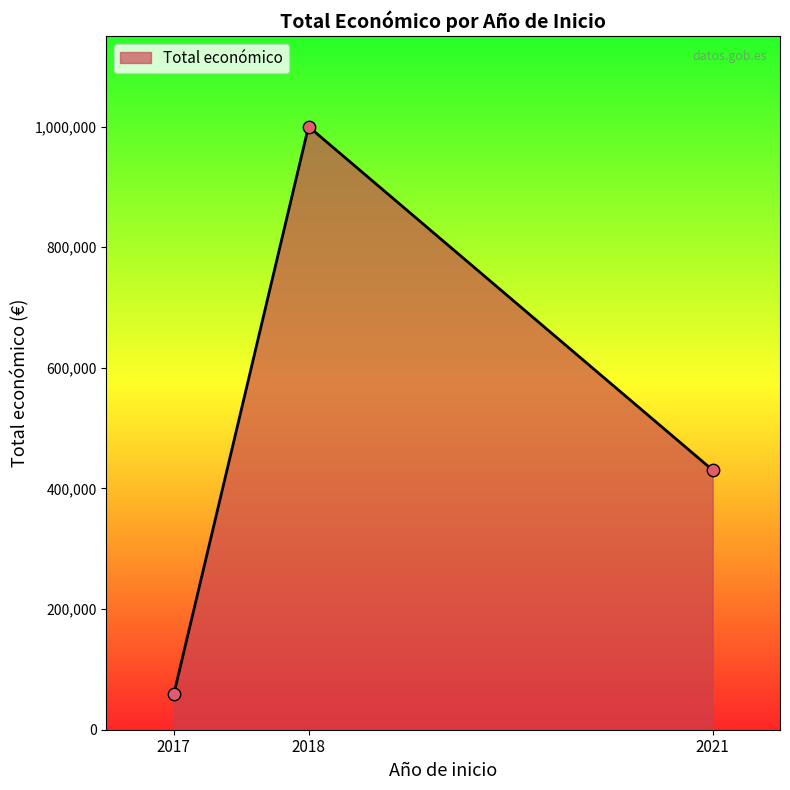

What is the change in value from 2018 to 2021?

-569581